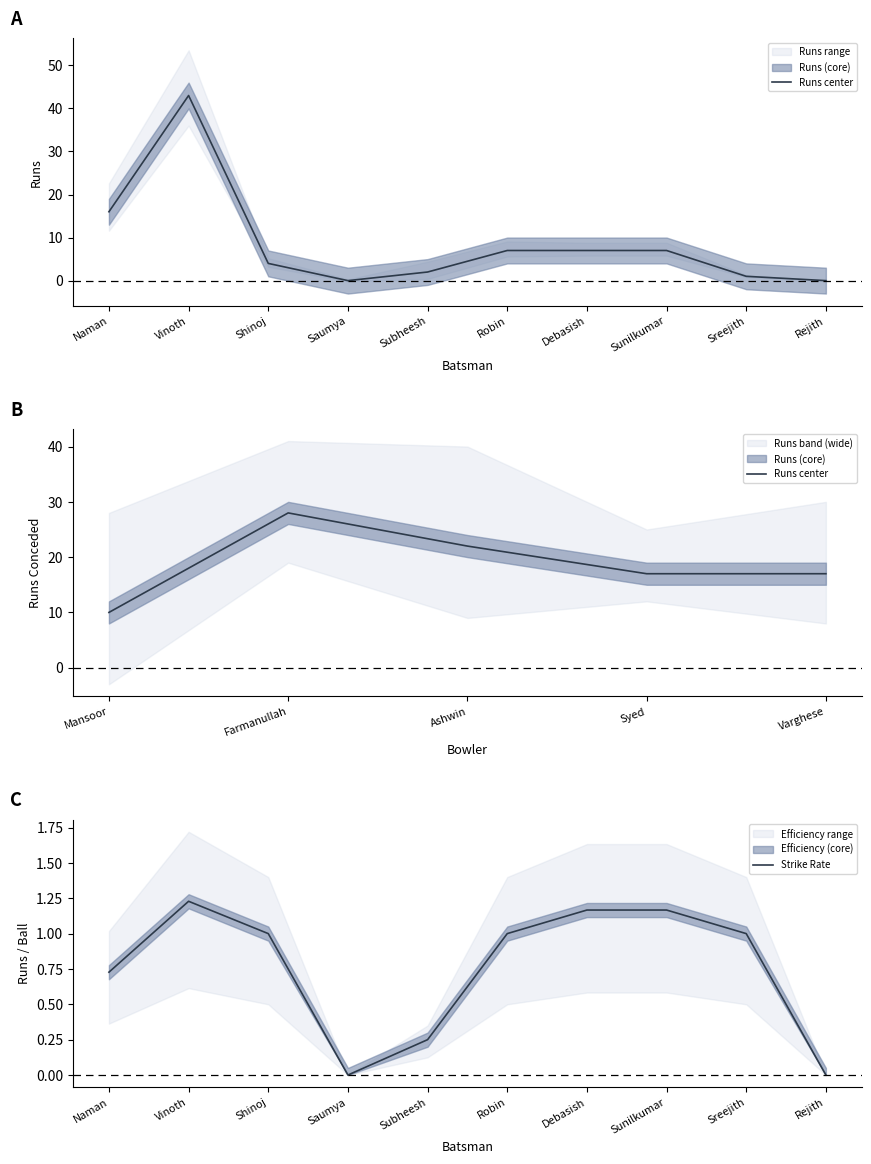

The value of Strike Rate at Robin is 1.0. True or false?

True